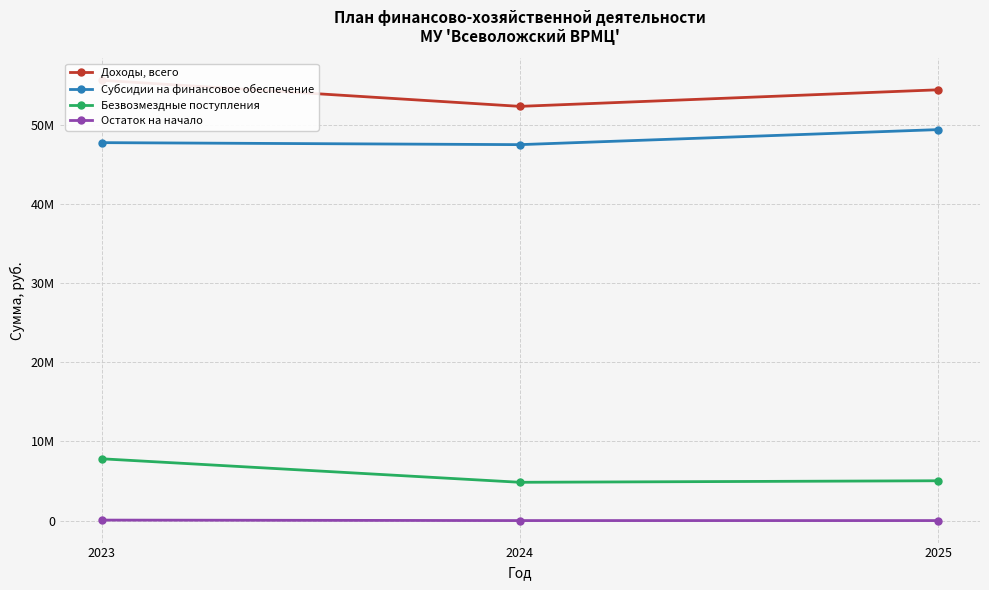

How many categories are shown in the chart?

3